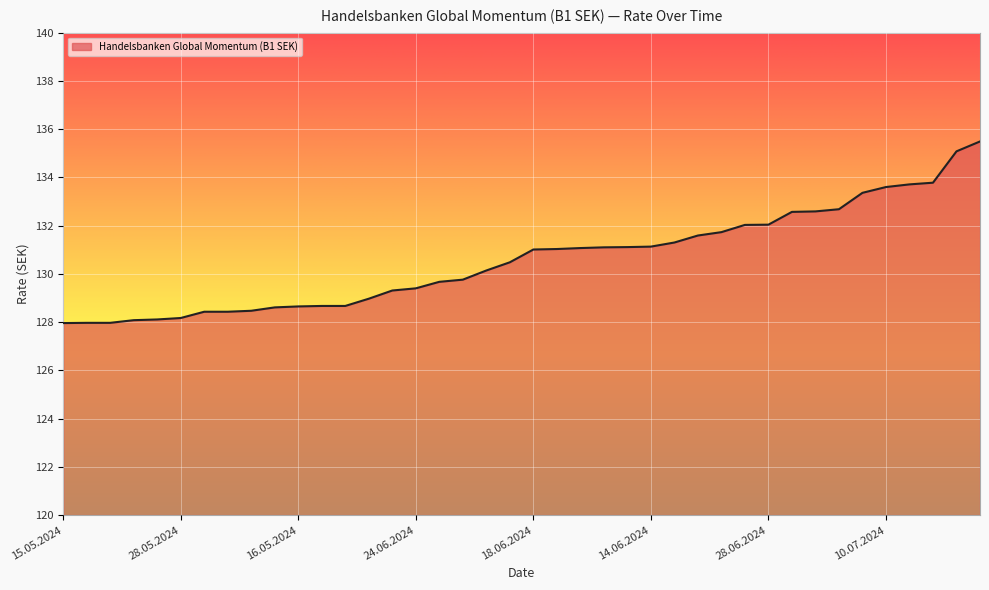

What is the minimum value shown in the chart?

128.0